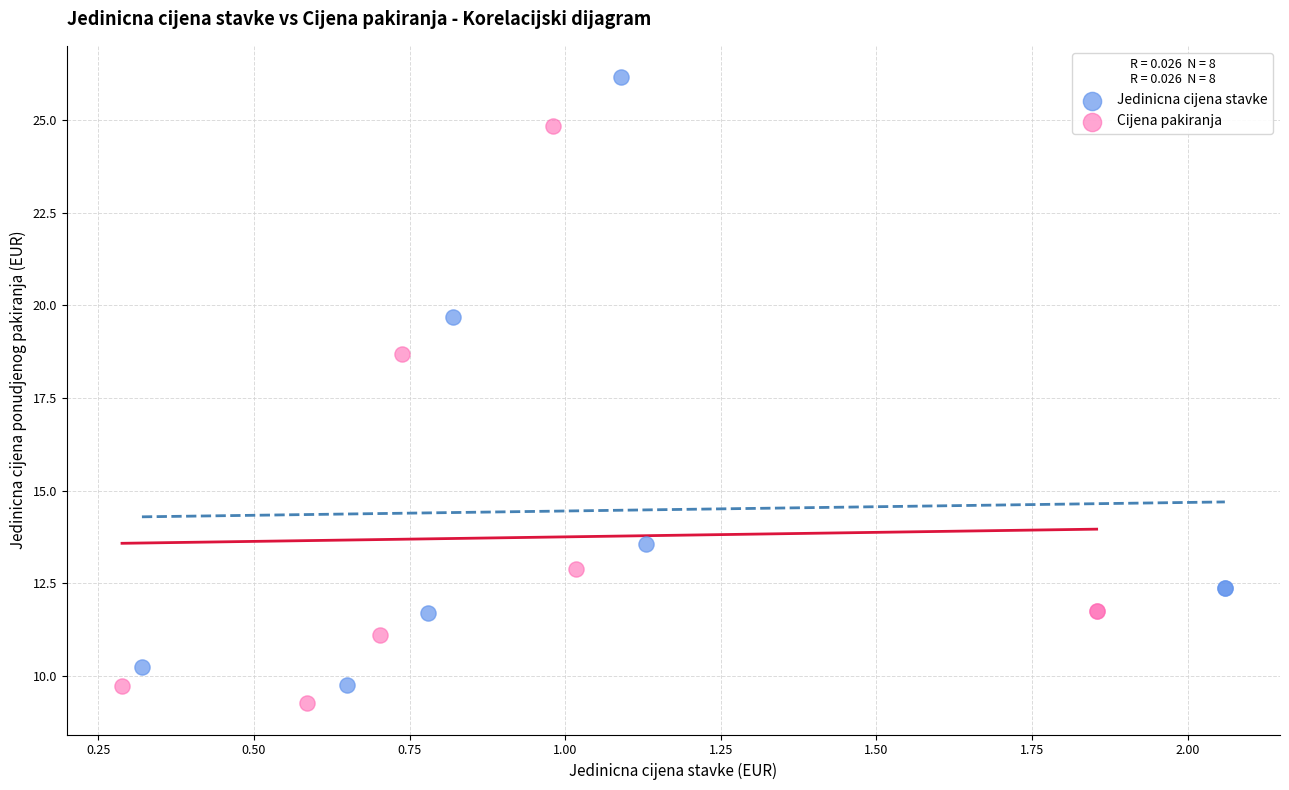

Which series contains the lowest Y value?

Cijena pakiranja